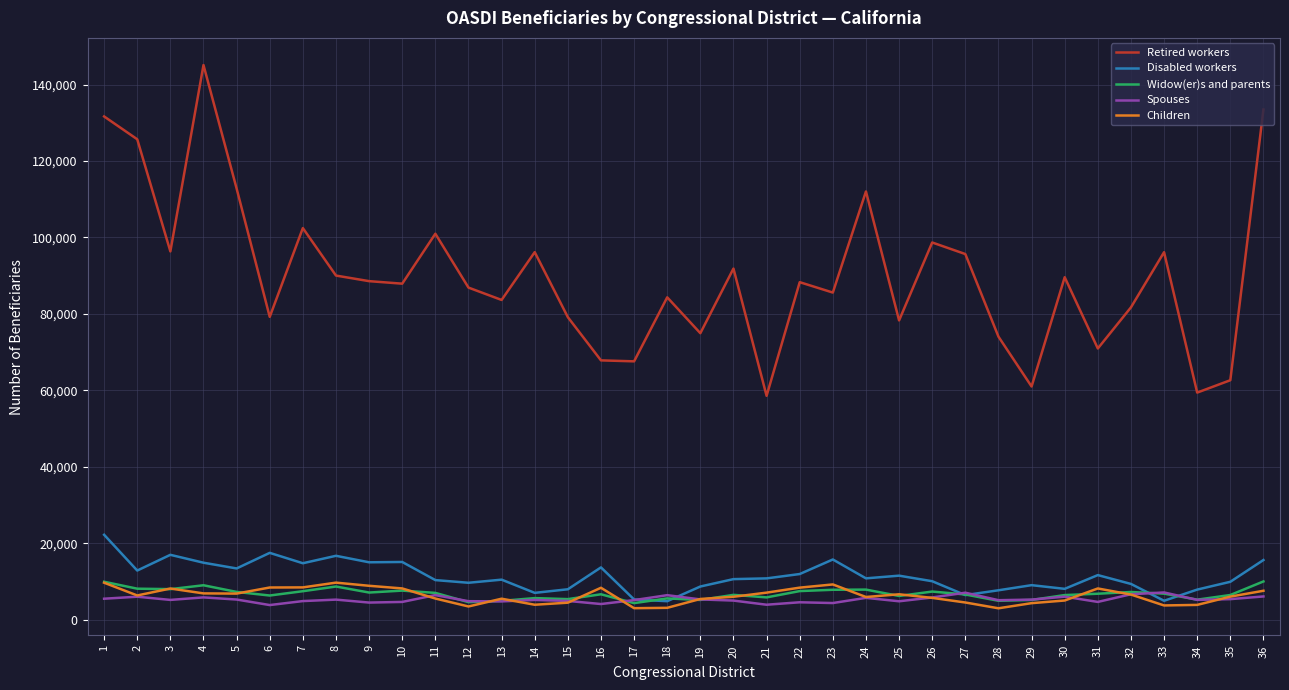

True or false: Retired workers and Disabled workers cross at least once.

False